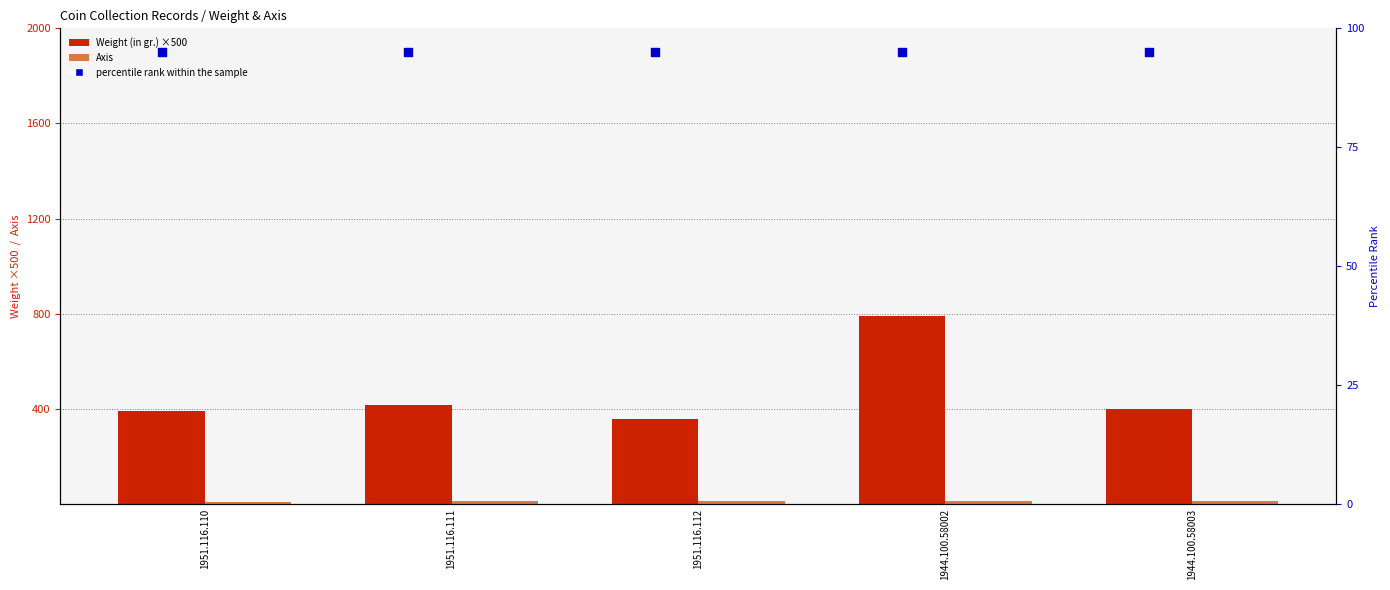

What are all the series names shown in the legend?

Weight (in gr.) ×500, Axis, percentile rank within the sample